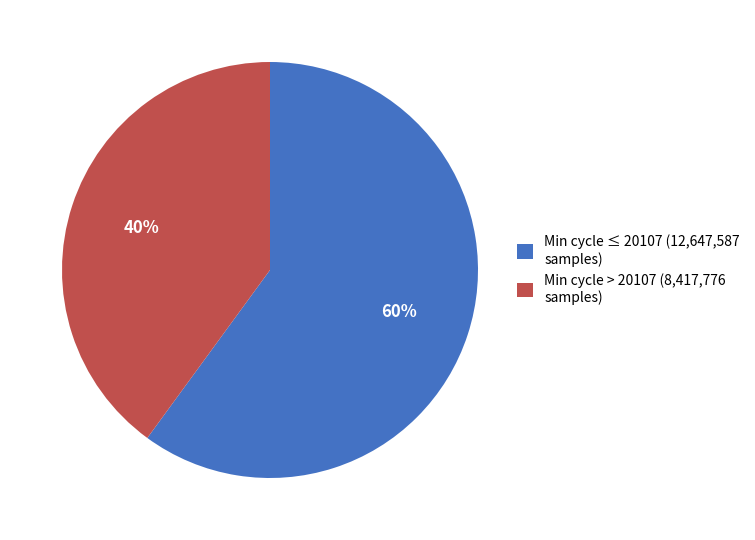

Rank the categories by value from highest to lowest.

Min cycle ≤ 20107 (12,647,587 samples), Min cycle > 20107 (8,417,776 samples)